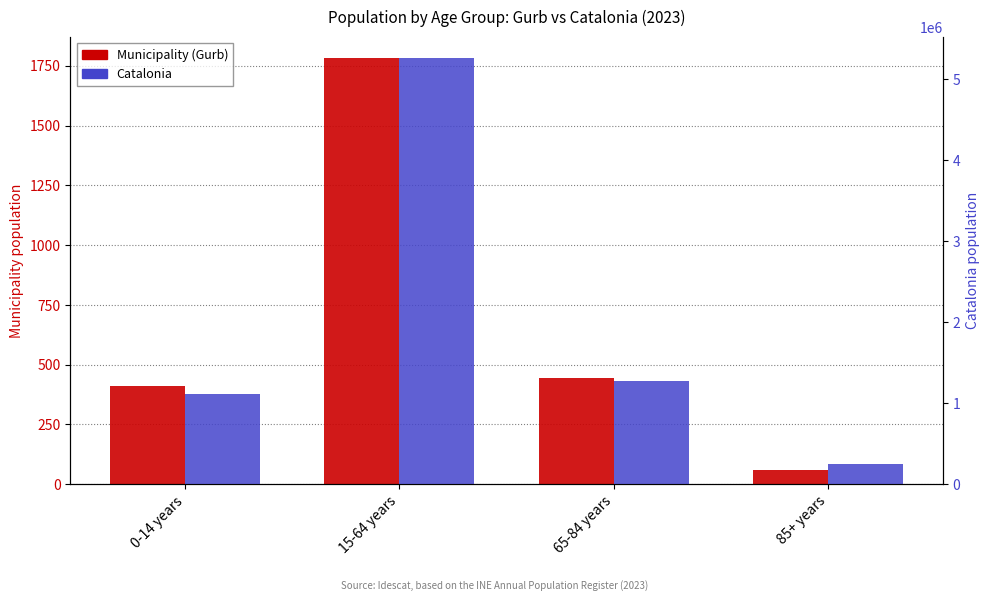

Where is Catalonia nearest to the value 2756175?

65-84 years